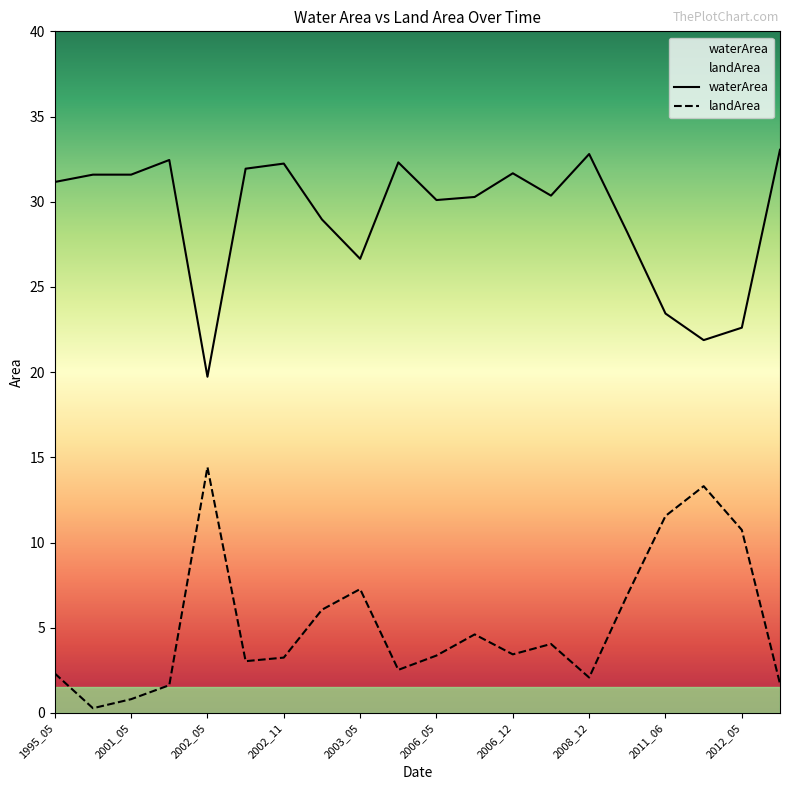

Is it true that waterArea equals 21.9 at 2012_04?

True